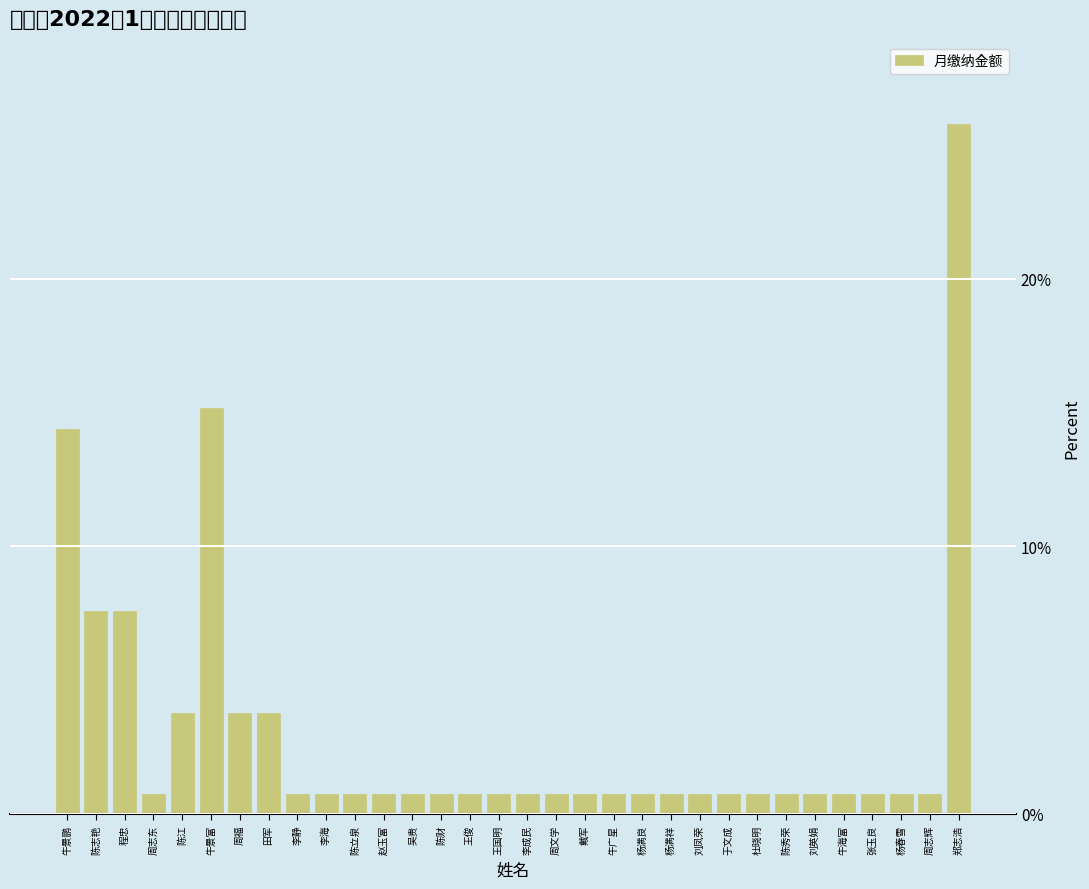

List the labels in order of value, smallest first.

周志东, 李静, 李海, 陈立泉, 赵玉富, 吴贵, 陈财, 王俊, 王国明, 李成民, 周文学, 戴军, 牛广星, 杨满良, 杨满祥, 刘凤荣, 于文成, 杜晓明, 陈秀荣, 刘英娟, 牛海富, 张玉良, 杨春雪, 周志辉, 陈江, 周福, 田军, 陈志艳, 程忠, 牛景鹏, 牛景富, 郑志浩